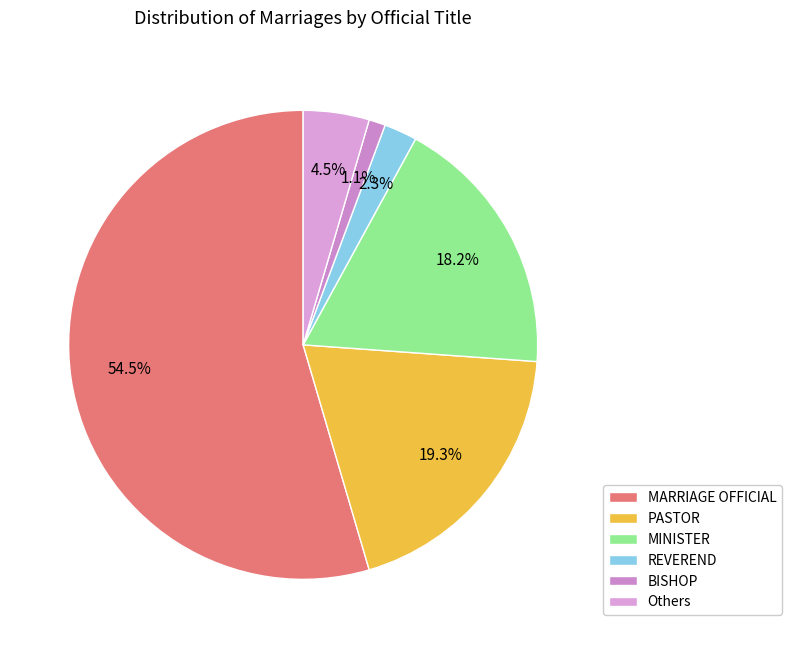

Count the number of slices in the pie.

6